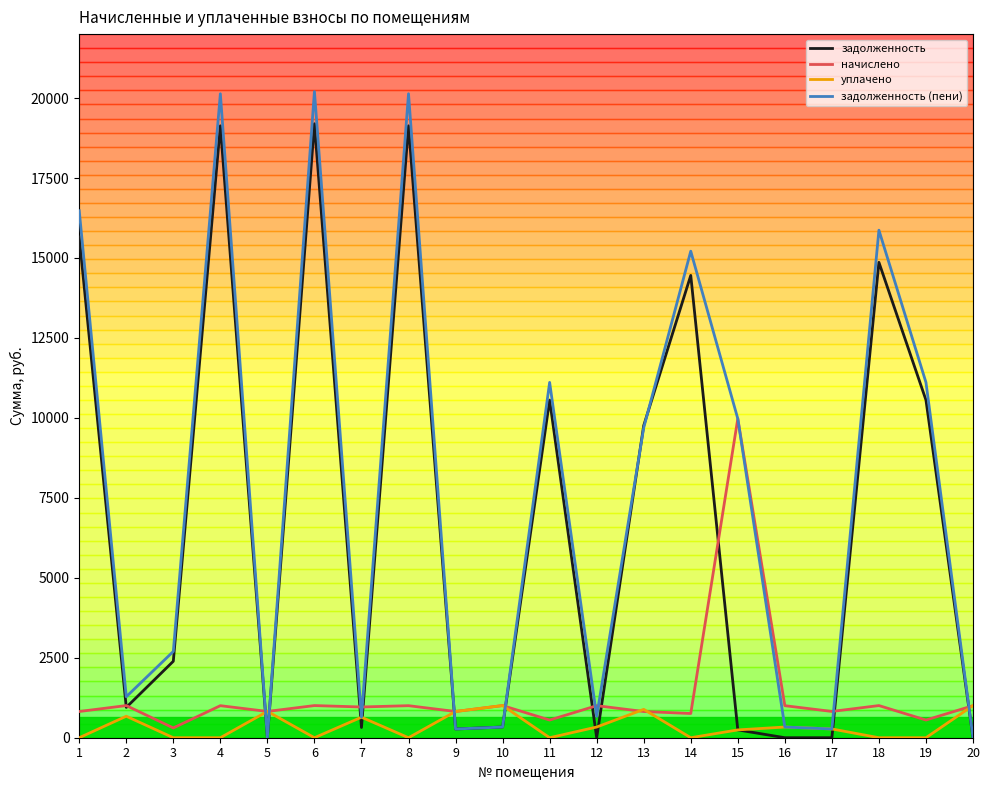

How many intersections are there between задолженность (пени) and начислено?

10